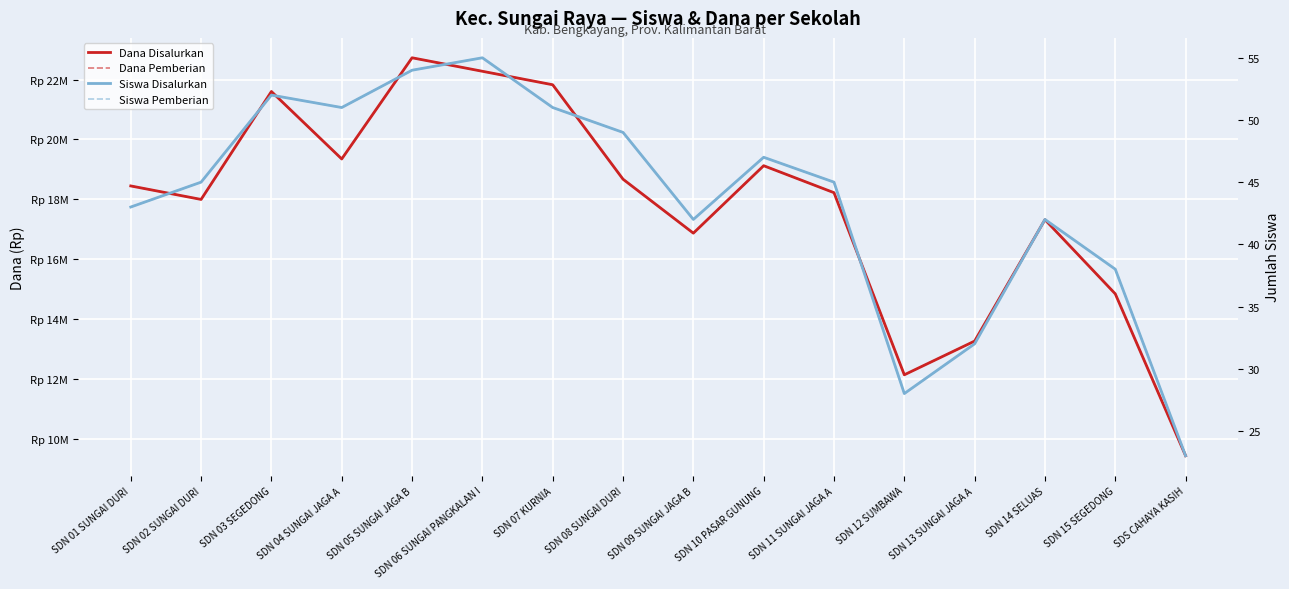

What is the sum of the Dana Disalurkan values at SDN 08 SUNGAI DURI and SDN 11 SUNGAI JAGA A?

36900000